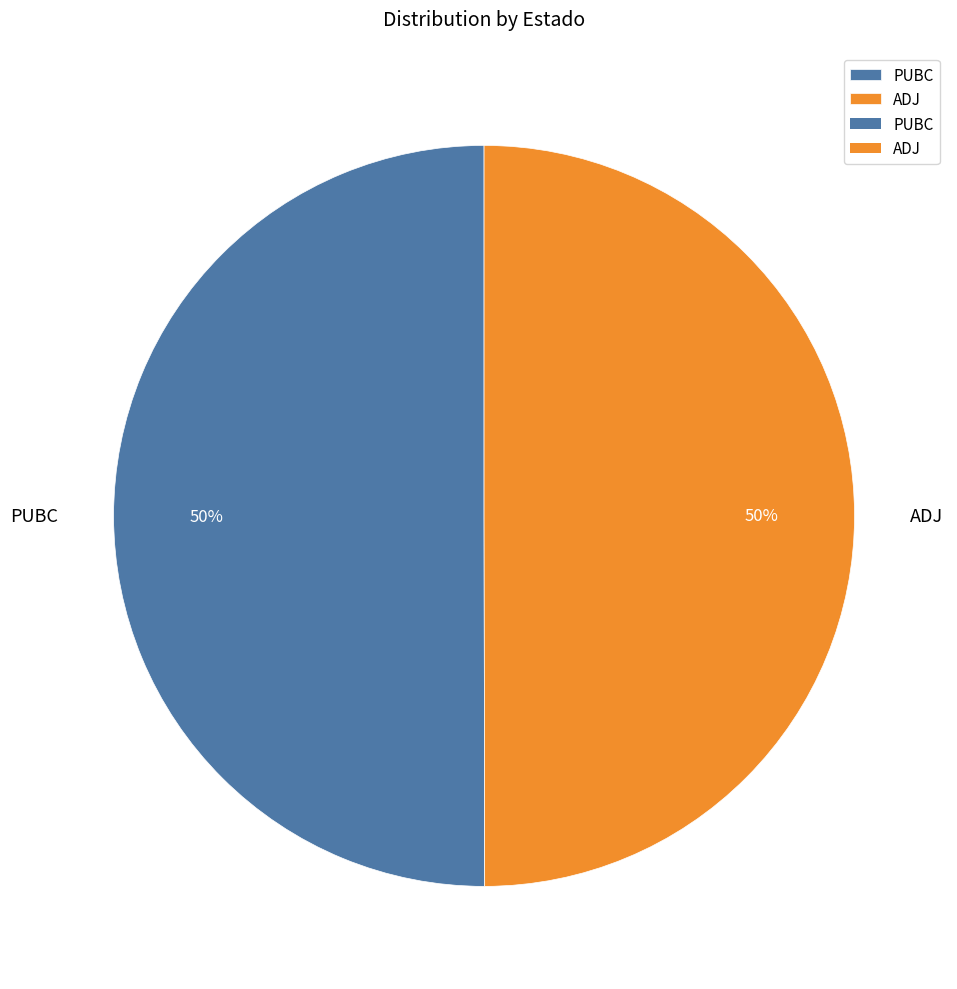

To the nearest percent, what is the combined percentage of ADJ and PUBC?

100%